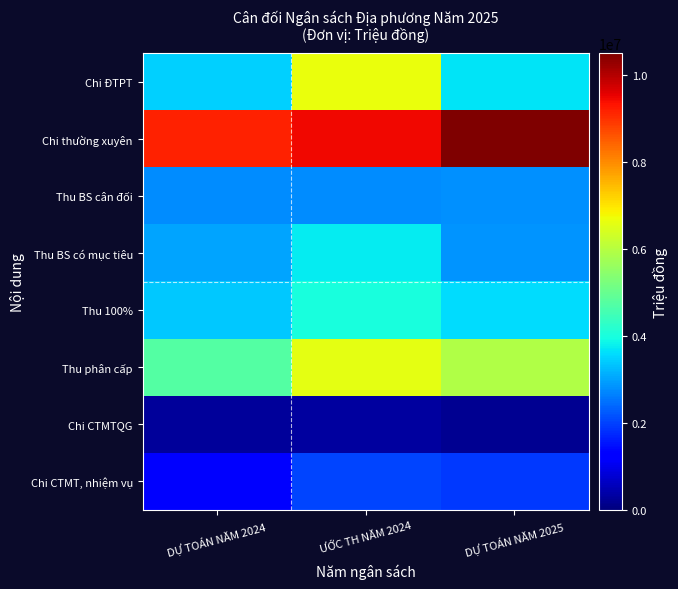

Which category has the highest value across all series?

DỰ TOÁN NĂM 2025